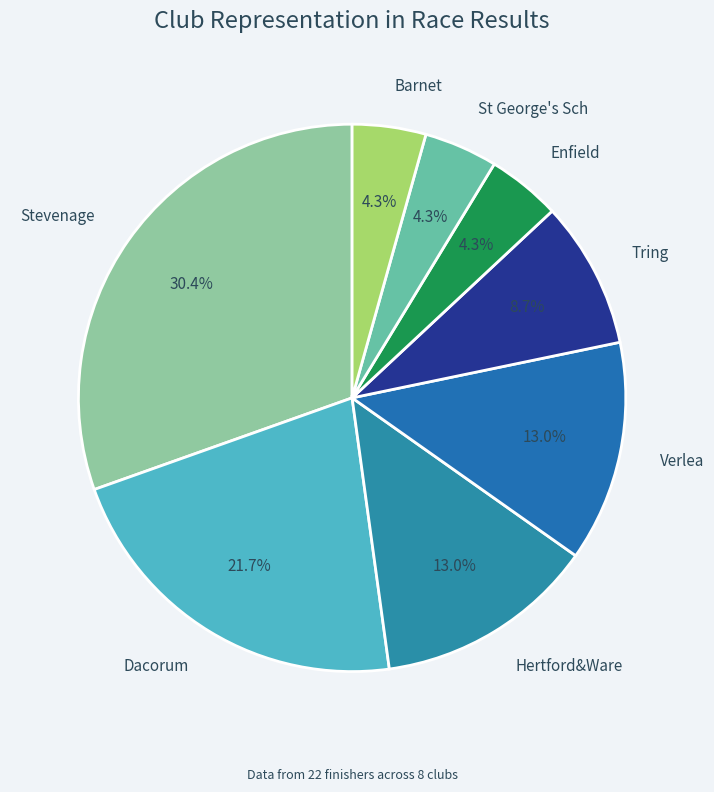

How many slices are in this pie chart?

8